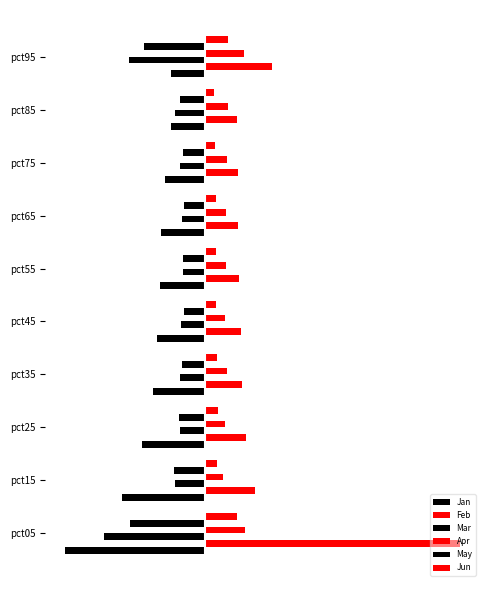

What is the average value of the May series?

-0.5